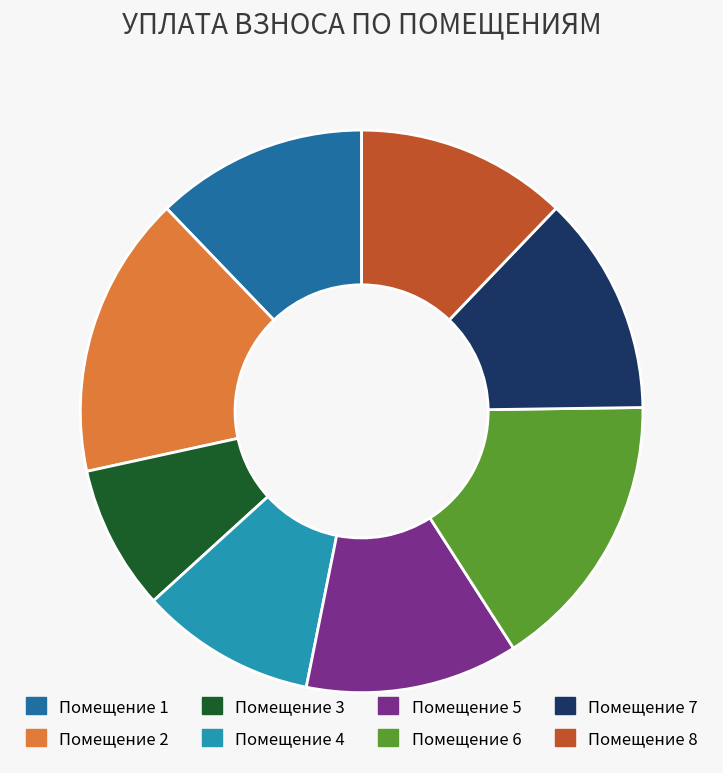

What is the ratio of the value at Помещение 2 to the value at Помещение 6?

1.0